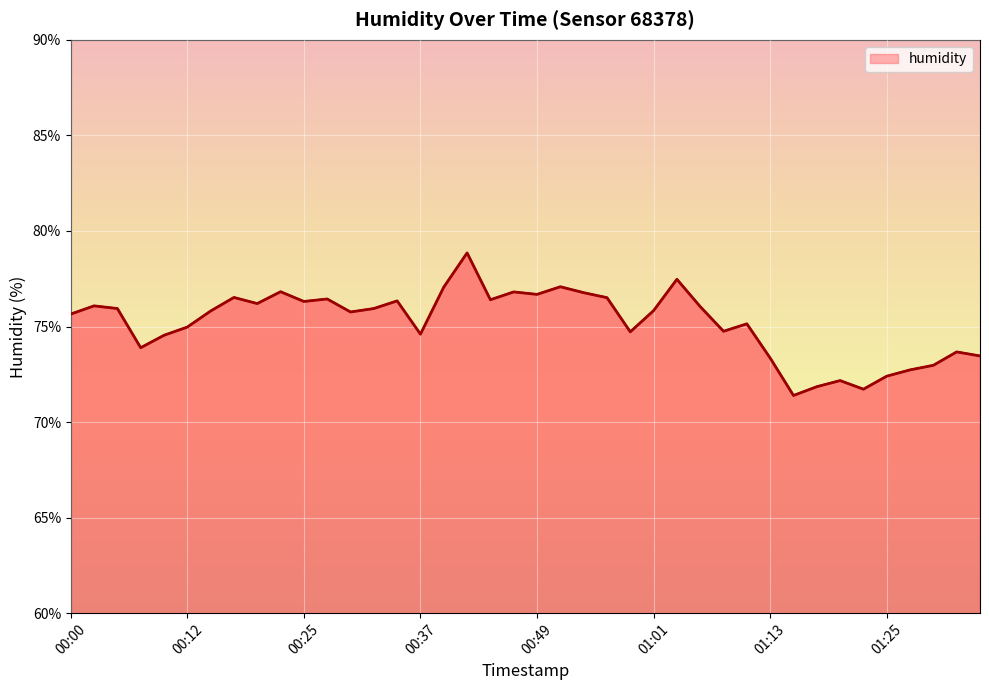

Does the chart display data point markers on the line(s)?

No